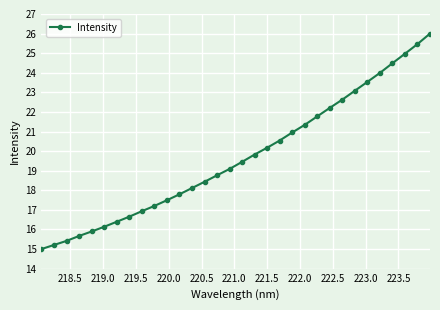

How many values exceed 19?

17